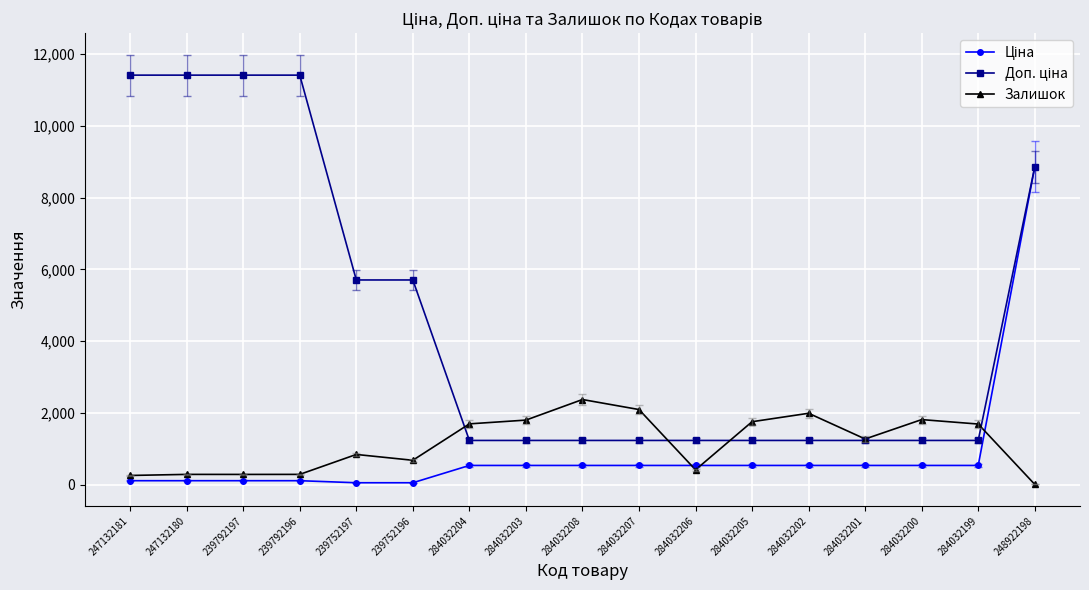

True or false: Залишок has more than 1 interior local peaks.

True